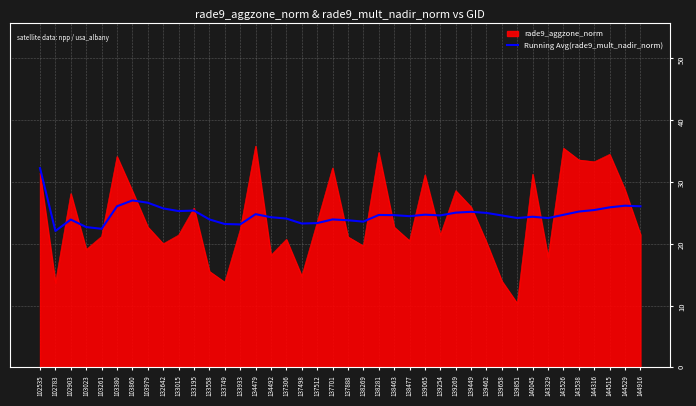

What is the spread (max minus min) of values at 102783?

8.4